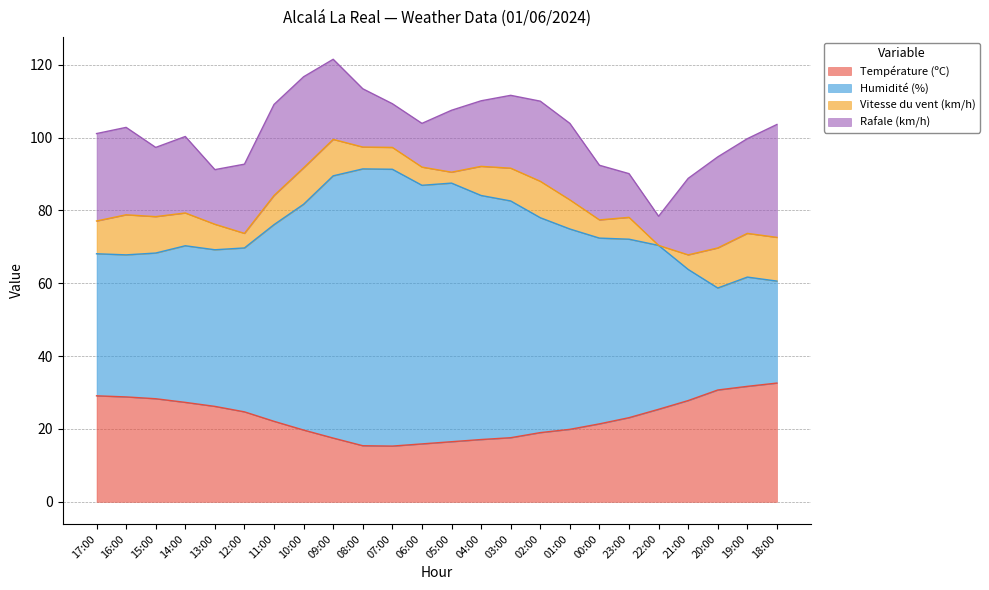

True or false: Température (ºC) and Humidité (%) cross at least once.

False